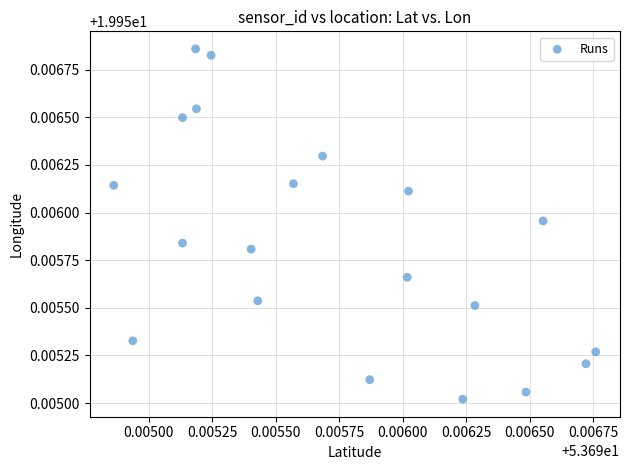

How many points are shown in the scatter plot?

20